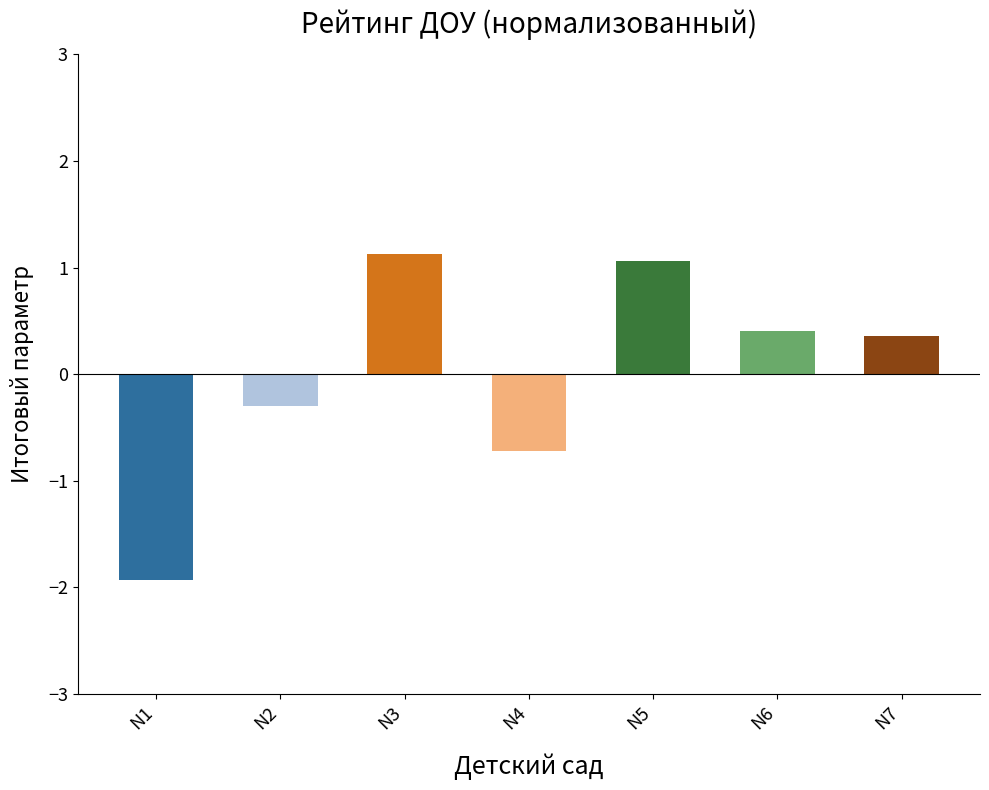

What is the value of the 1st bar from the left?

-1.9